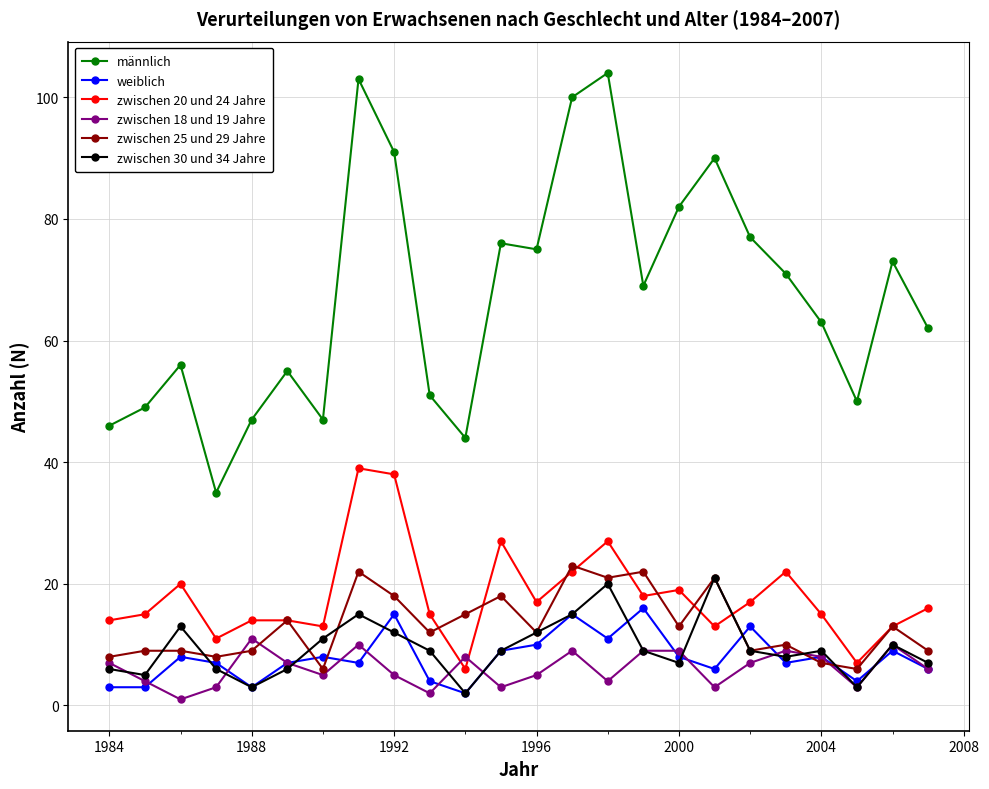

True or false: weiblich and männlich intersect in this chart.

False